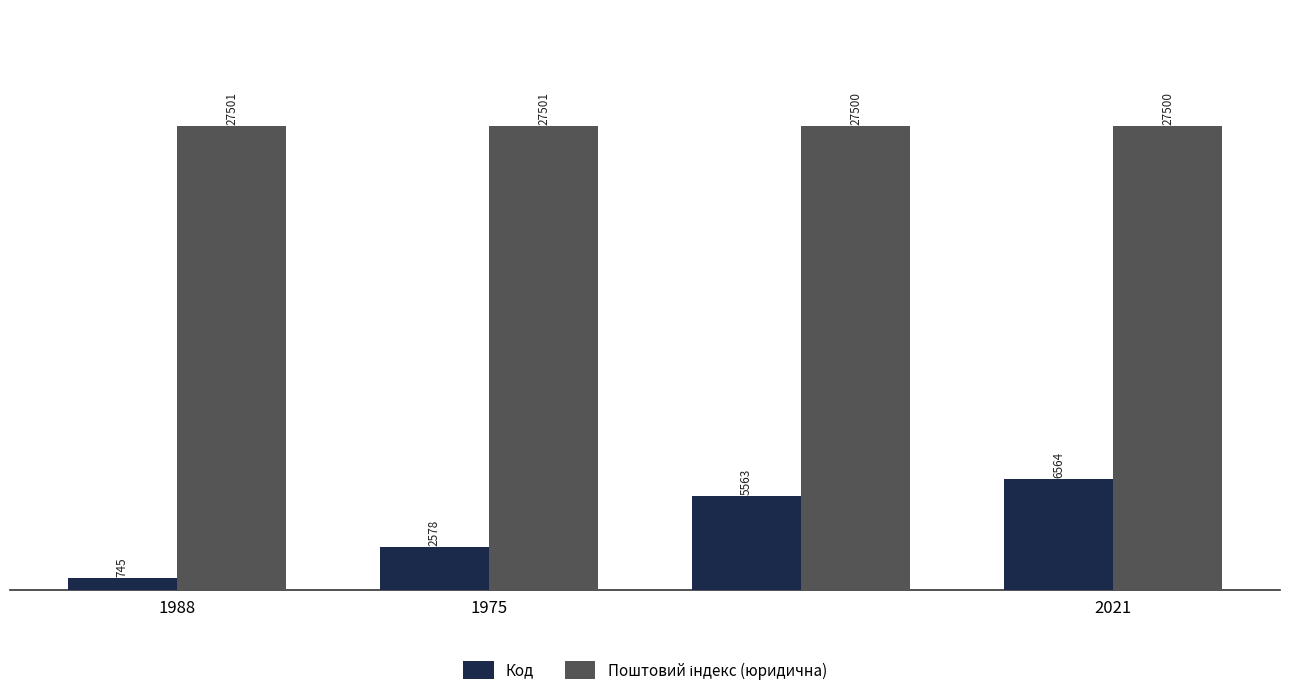

What is the highest value of the Код series?

6564